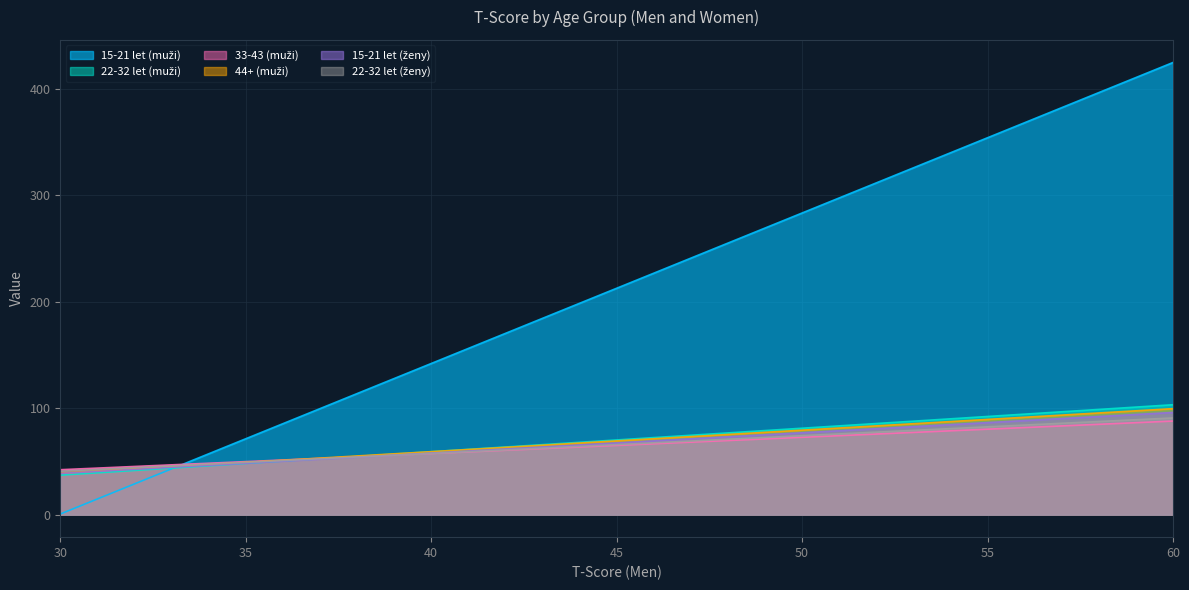

After their last crossing, which series has the higher values: 15-21 let (ženy) or 33-43 (muži)?

15-21 let (ženy)